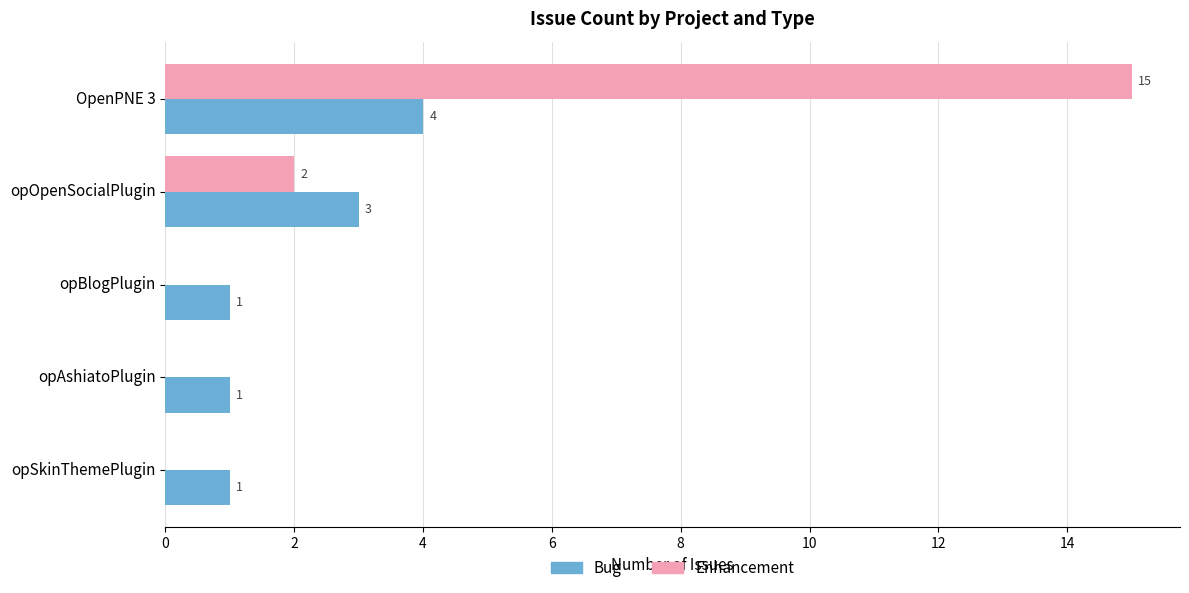

How many categories are shown in the chart?

5